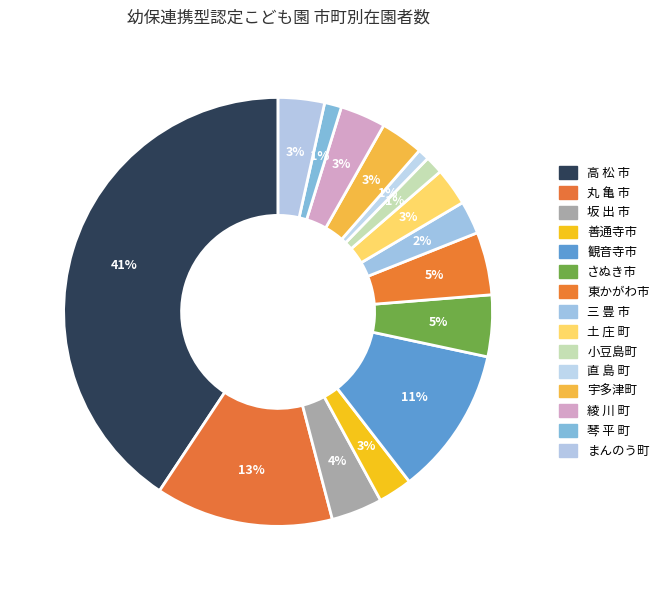

Rank the categories by value from highest to lowest.

高 松 市, 丸 亀 市, 観音寺市, 東かがわ市, さぬき市, 坂 出 市, まんのう町, 綾 川 町, 宇多津町, 土 庄 町, 善通寺市, 三 豊 市, 小豆島町, 琴 平 町, 直 島 町